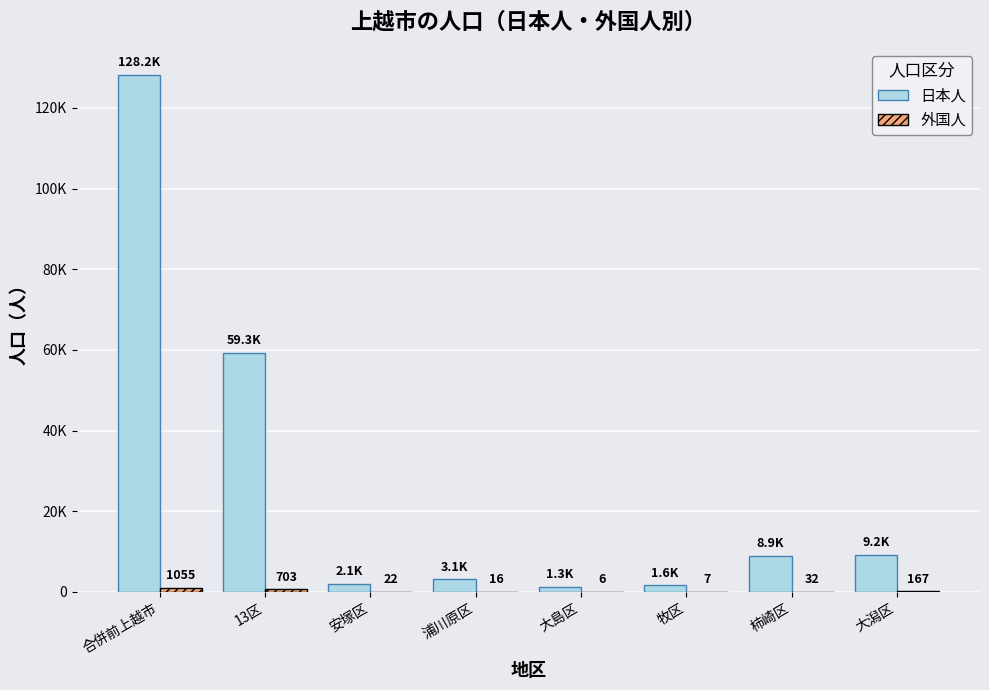

Are the bars grouped side by side (vs. stacked)?

Yes